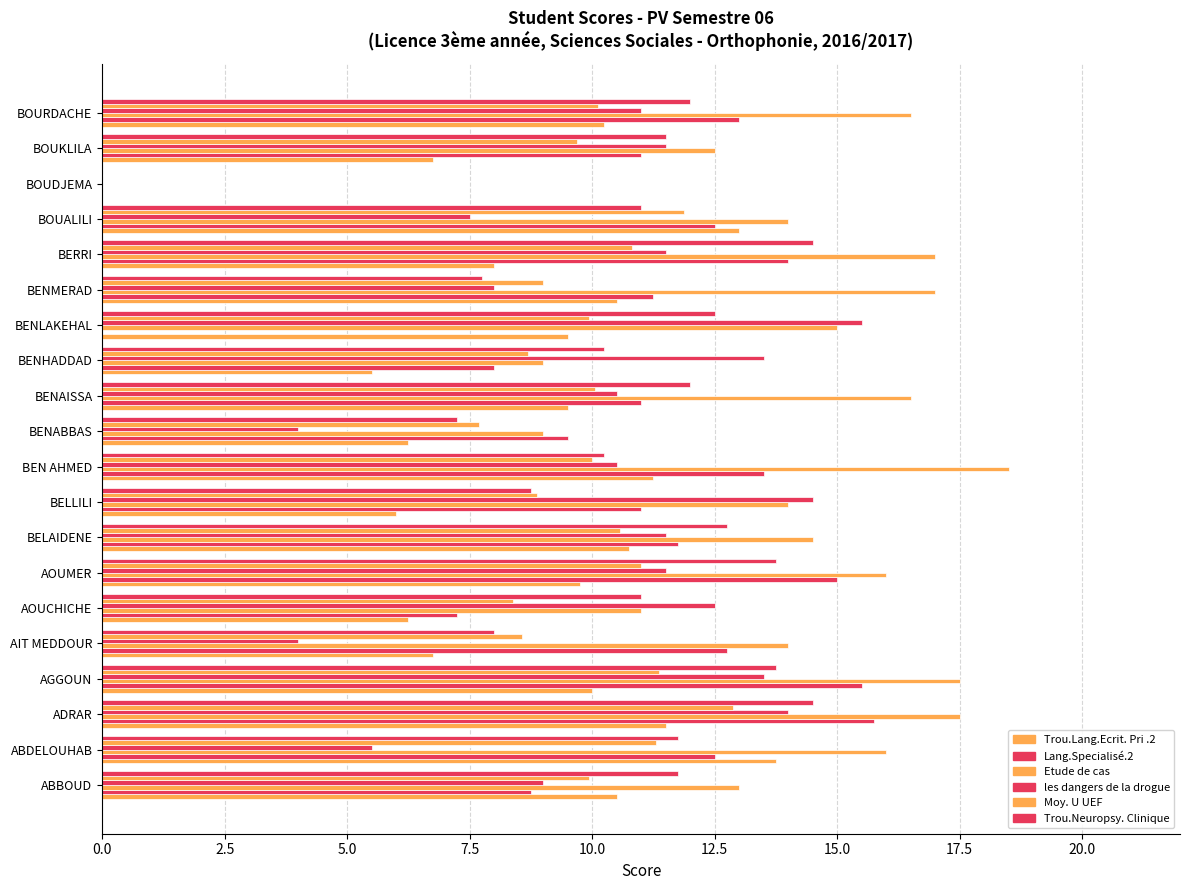

How many positive values does the Etude de cas series have?

19